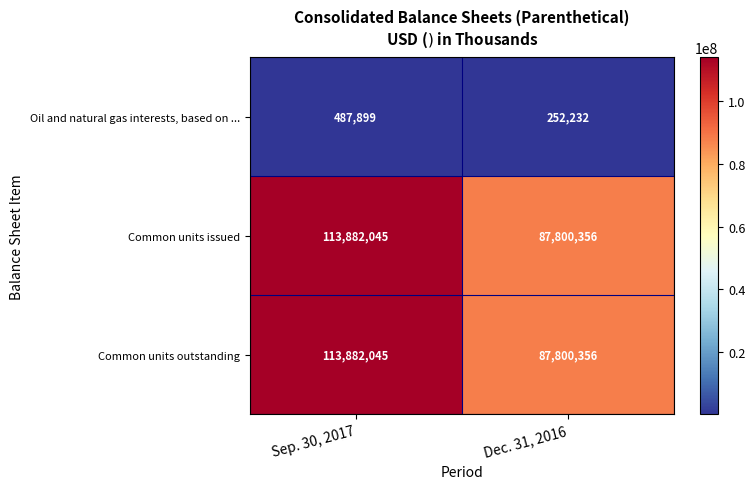

At which category is the sum across all series the highest?

Sep. 30, 2017